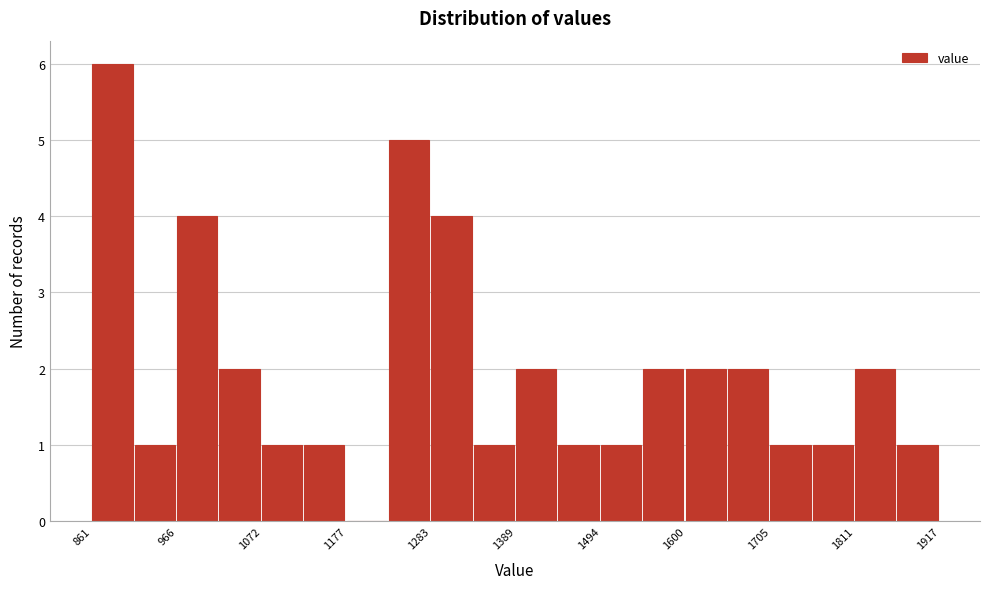

Read against the x-axis, roughly where is the centre of the tallest bar?

880